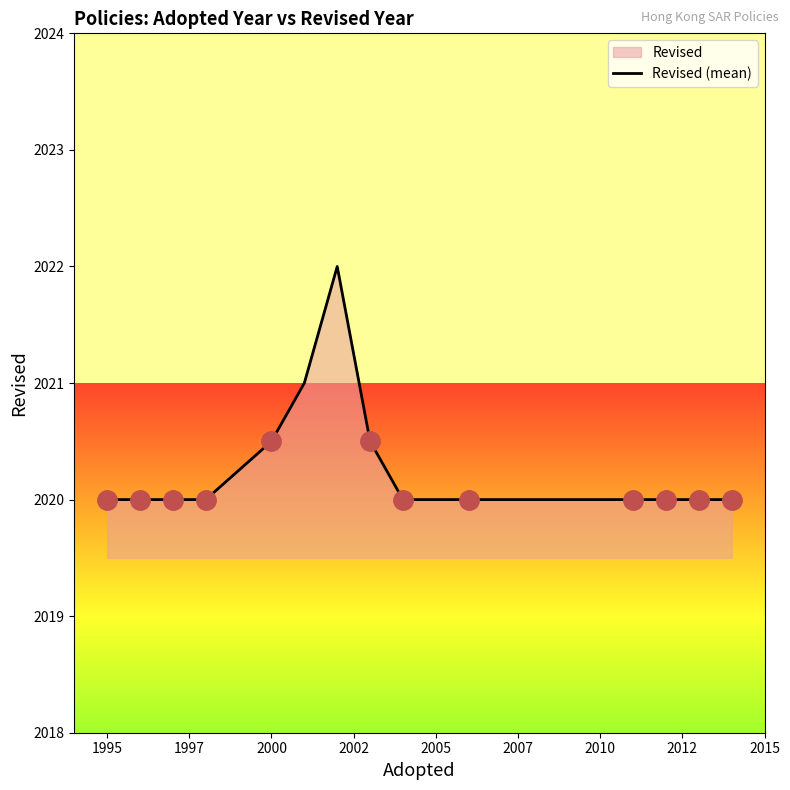

How many lines are shown in the chart?

1